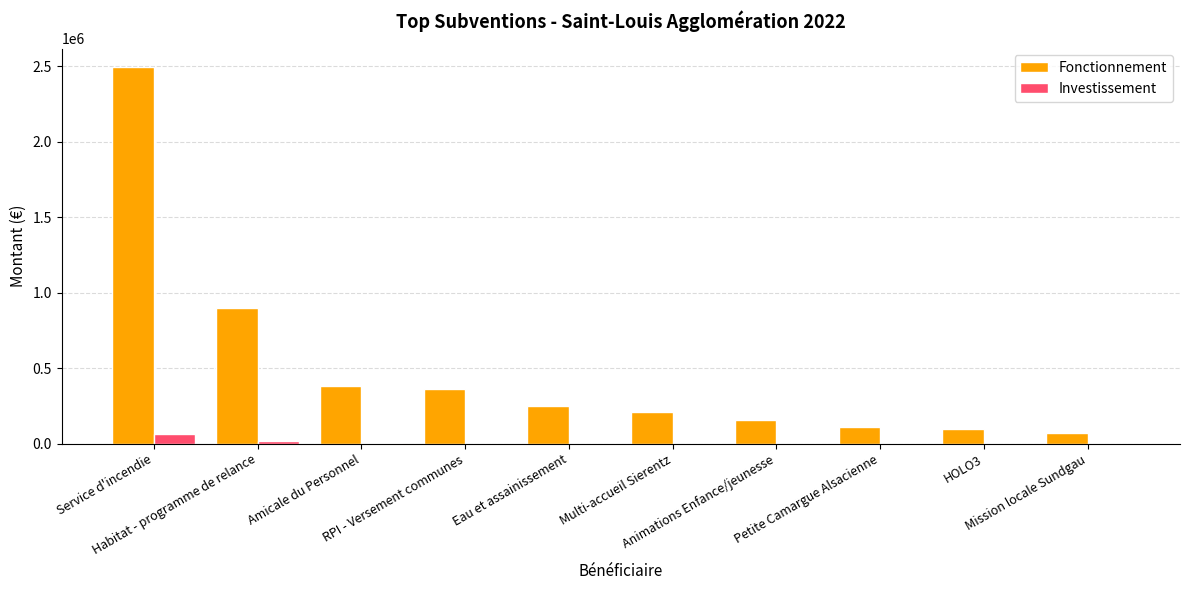

What is the sum of all Investissement values?

81725